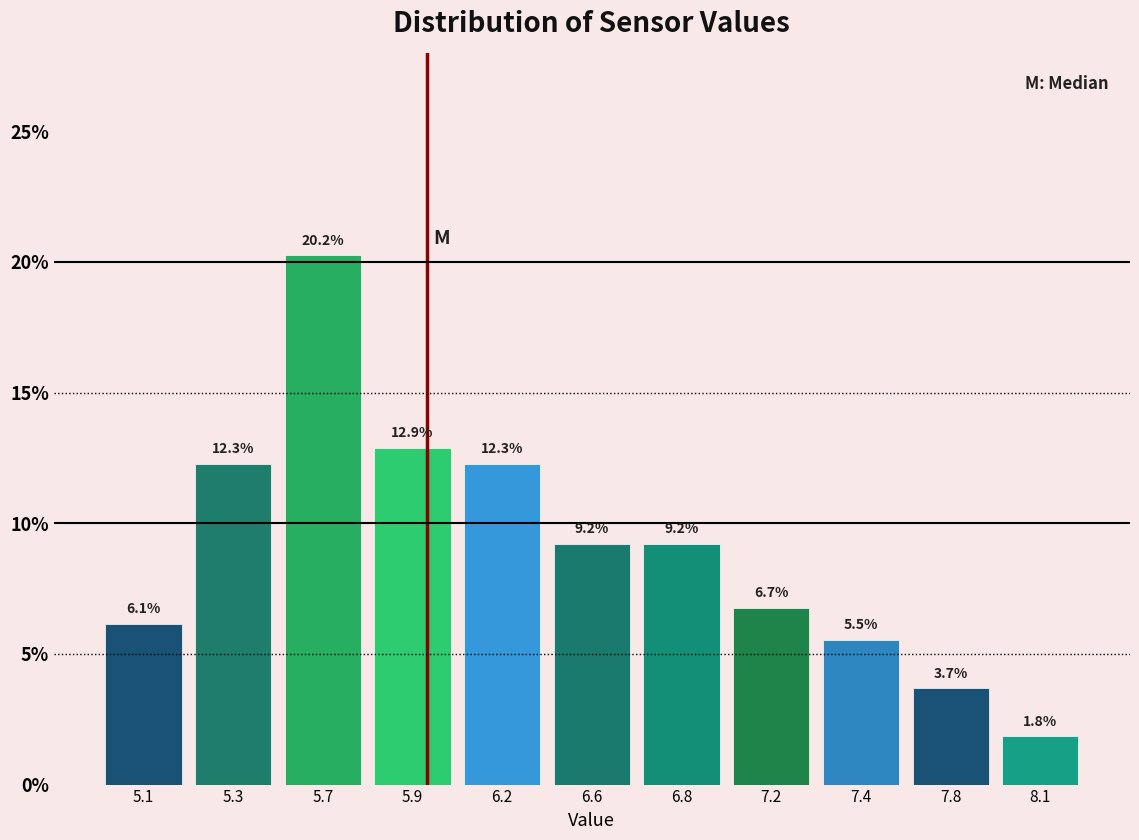

Reading left to right, extract all data points from this chart.

5.1=6.1	5.3=12.3	5.7=20.2	5.9=12.9	6.2=12.3	6.6=9.2	6.8=9.2	7.2=6.7	7.4=5.5	7.8=3.7	8.1=1.8